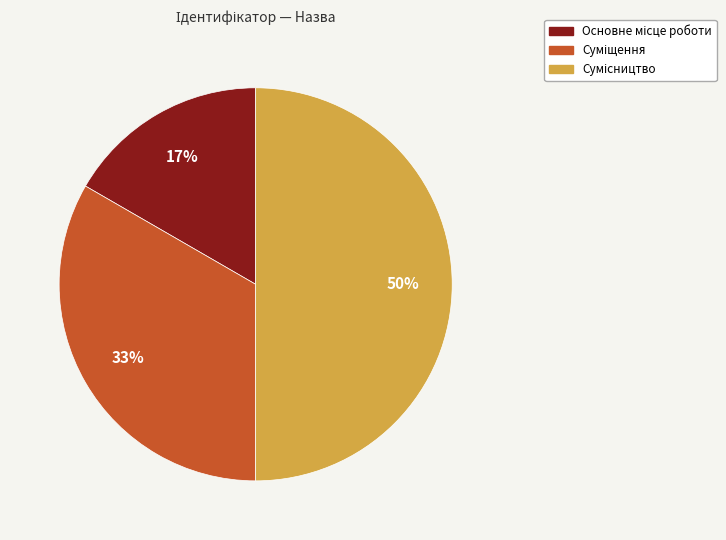

To the nearest percent, what is the average slice percentage?

33%